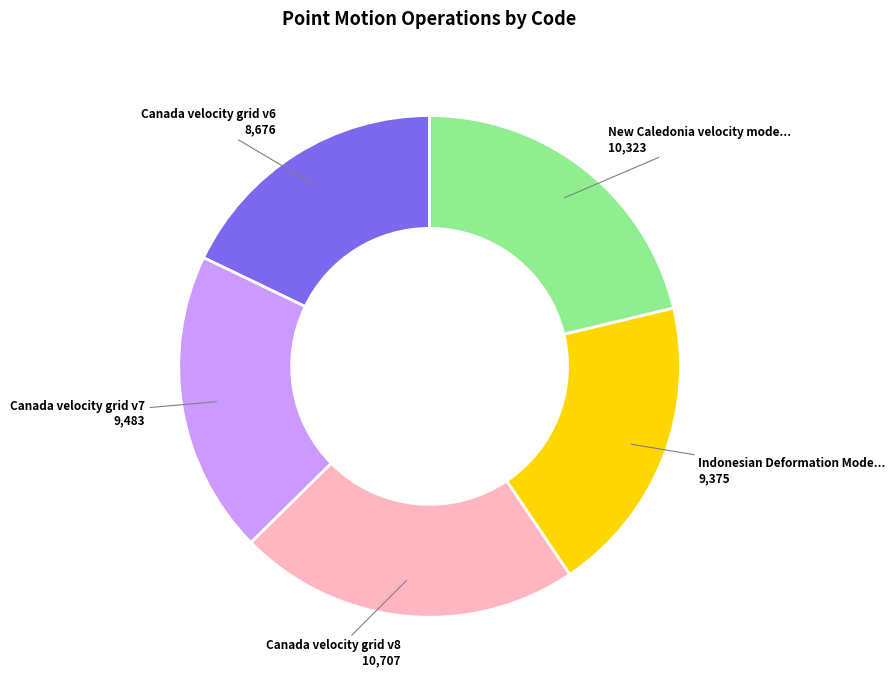

Is there any slice that represents more than half of the pie?

No